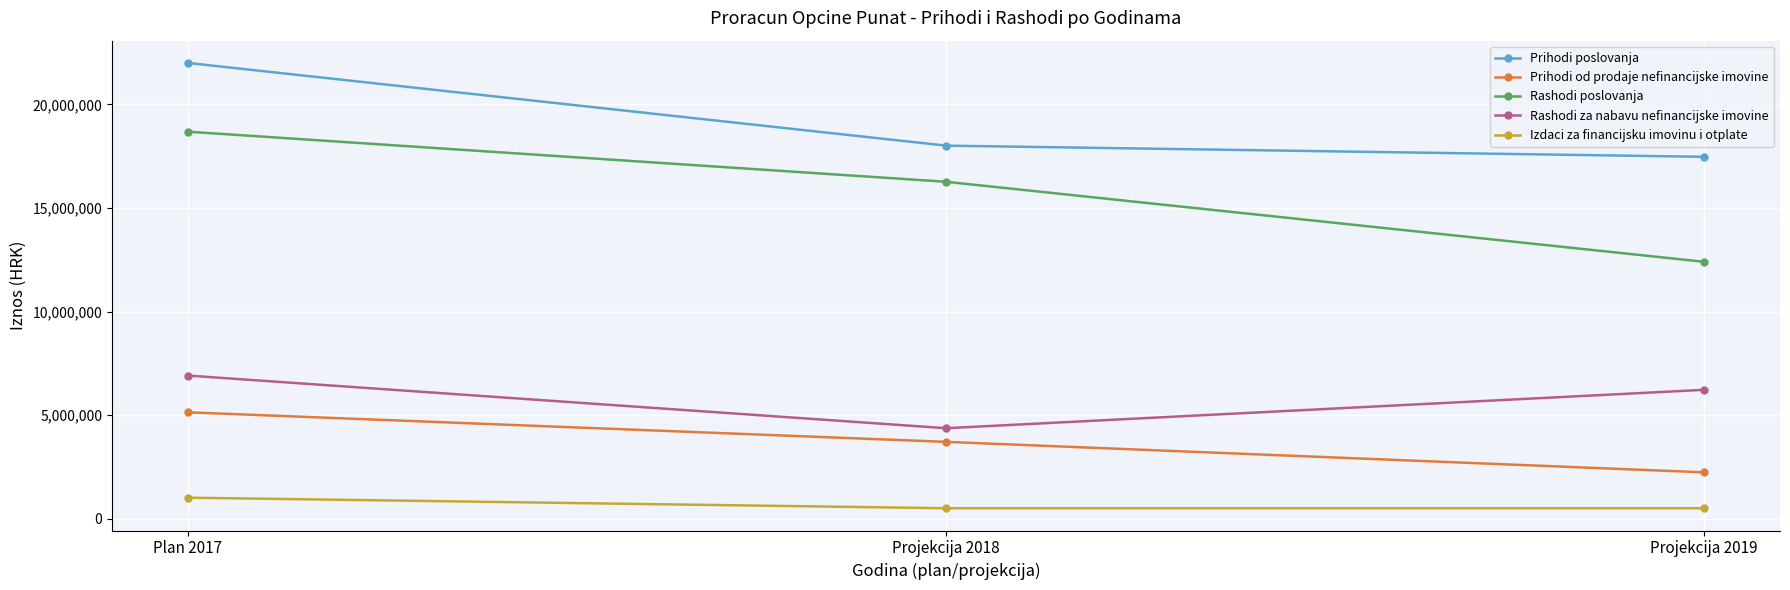

Count the number of data series in this chart.

5